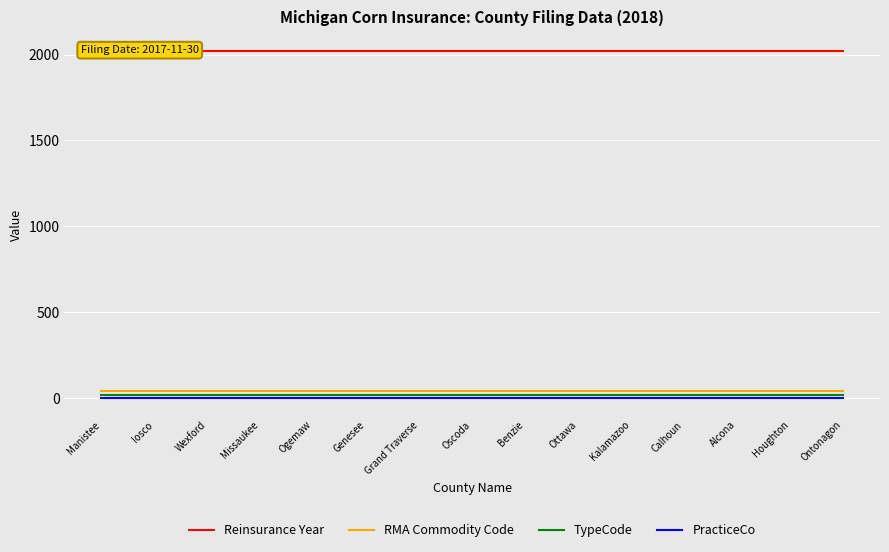

Between Ottawa and Oscoda, which is larger?

Ottawa